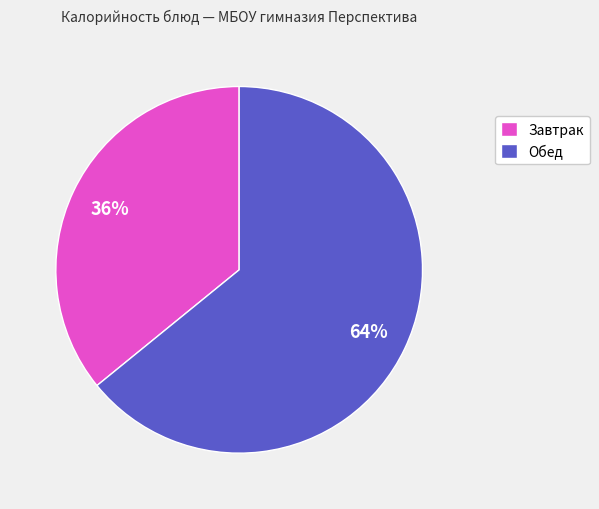

Is it true that Обед is 74% of the pie?

False